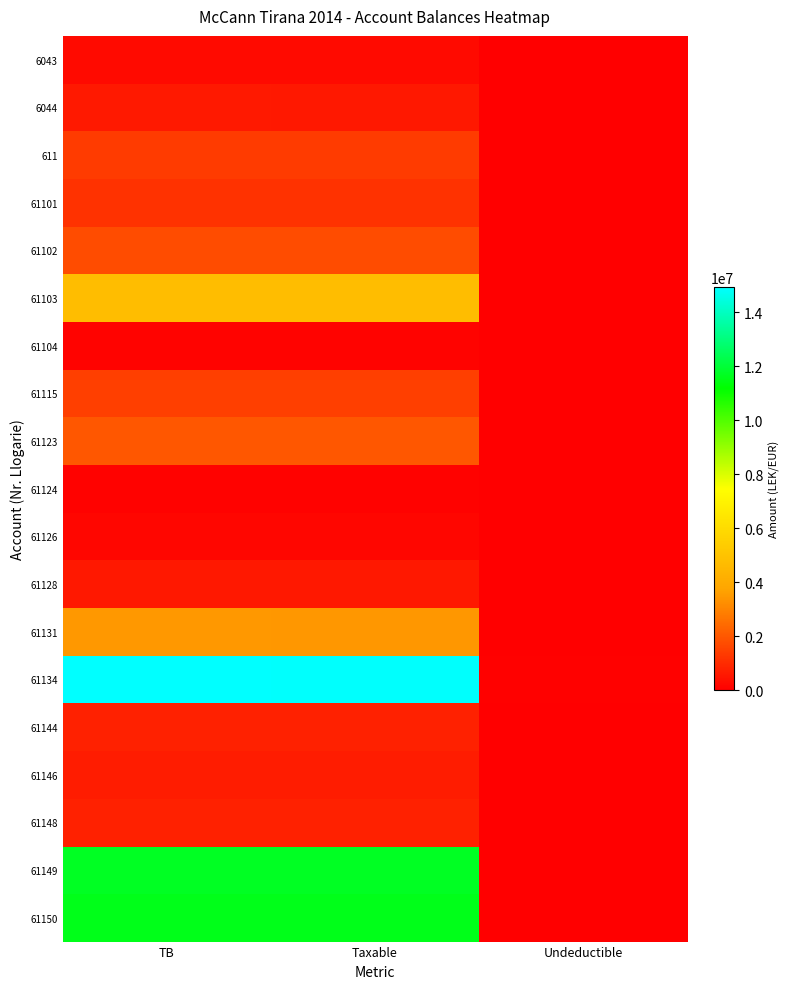

At Undeductible, list the series in order from largest to smallest.

61134, 61131, 61123, 6044, 61126, 61103, 61115, 6043, 611, 61101, 61102, 61104, 61124, 61128, 61144, 61146, 61148, 61149, 61150